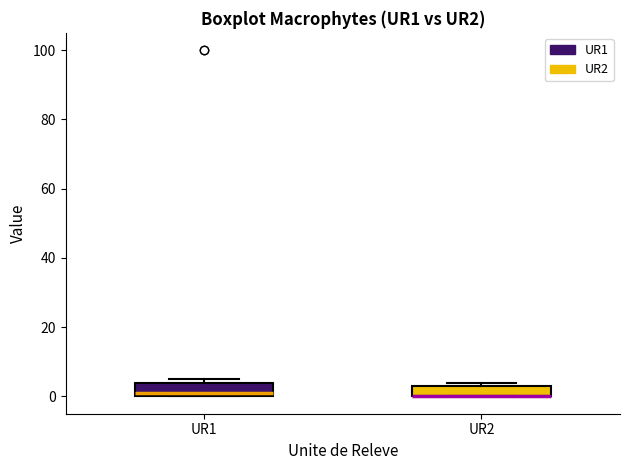

Where is the upper edge of the box for UR1 on the y-axis? The values are not printed on the chart, so give them approximately, as read against the axis.

4